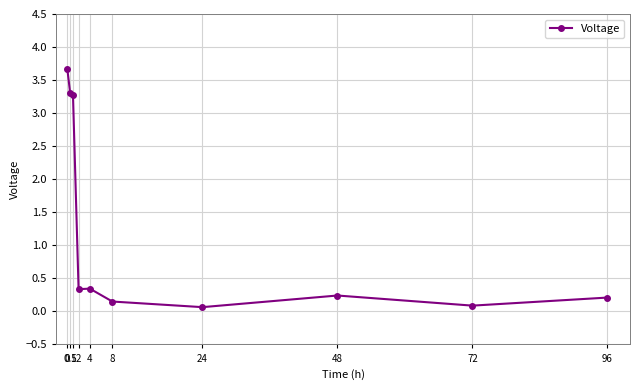

What is the greatest value displayed?

3.7